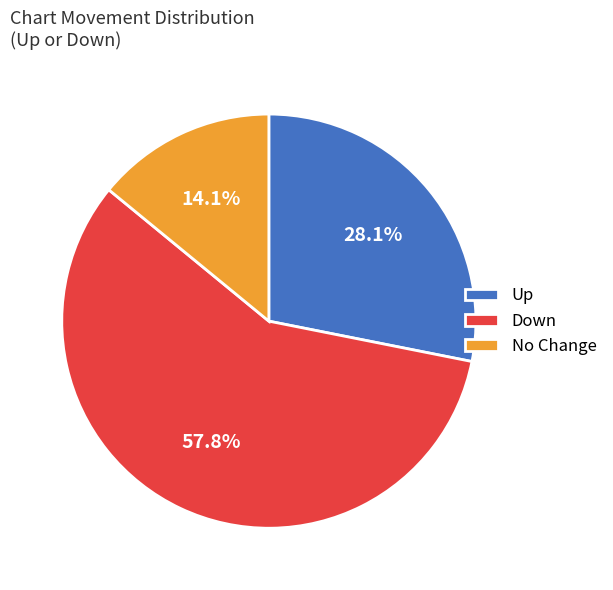

How many segments does this pie chart have?

3